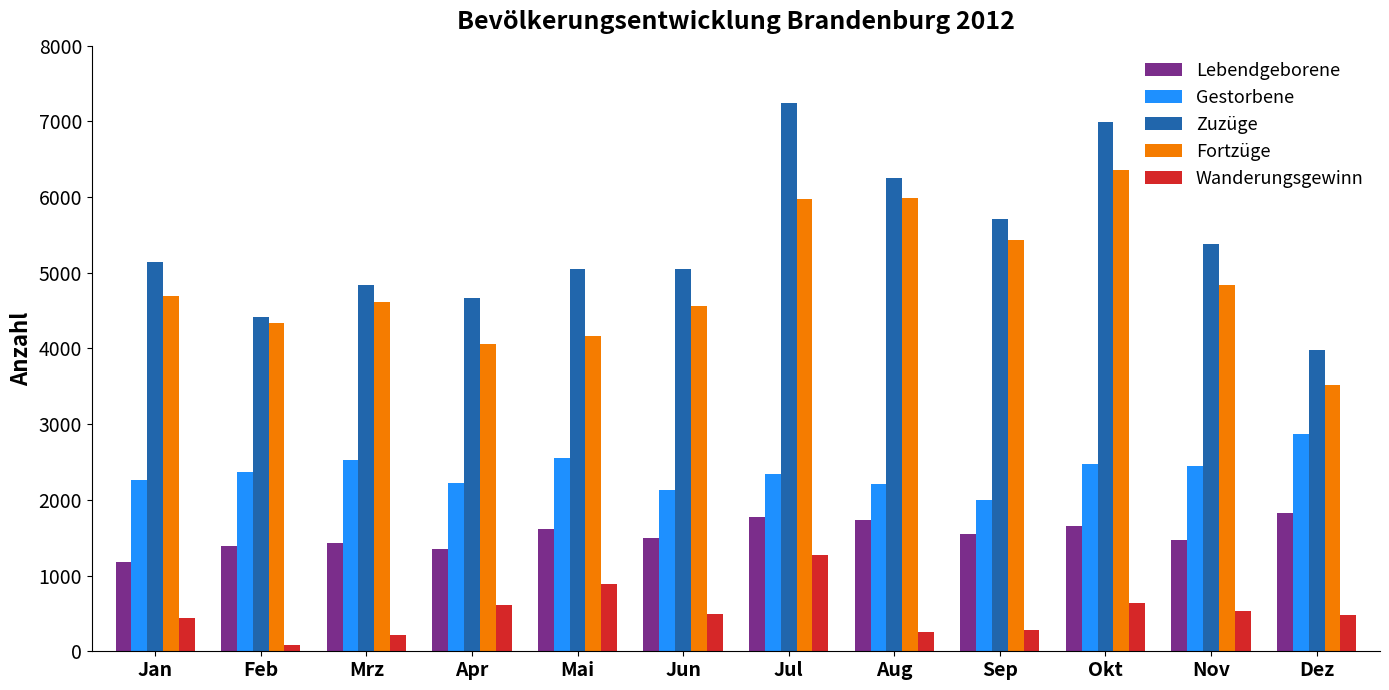

What position from the left is Sep?

9